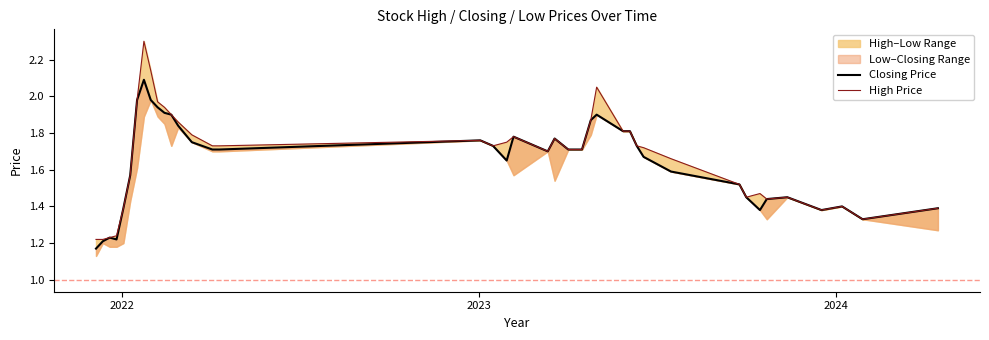

How many interior local valleys does the High Price series have?

6